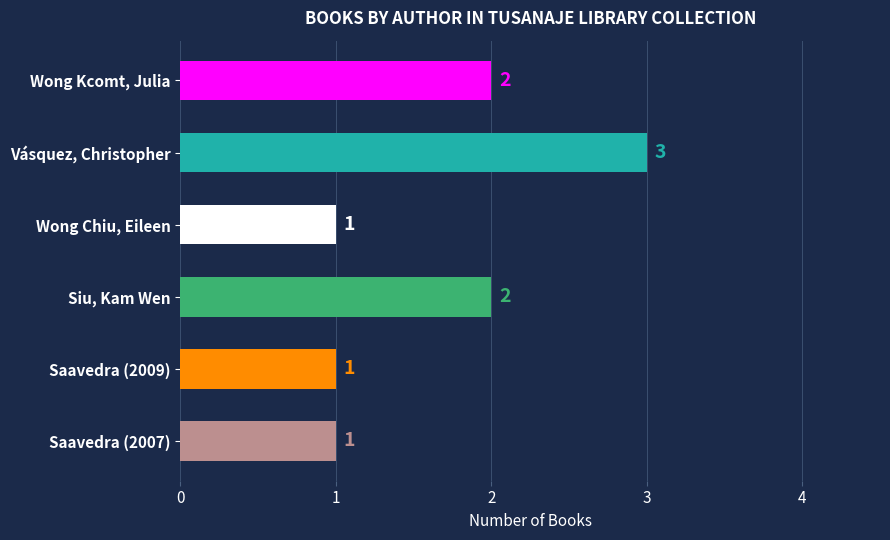

How many data points are less than 2?

3